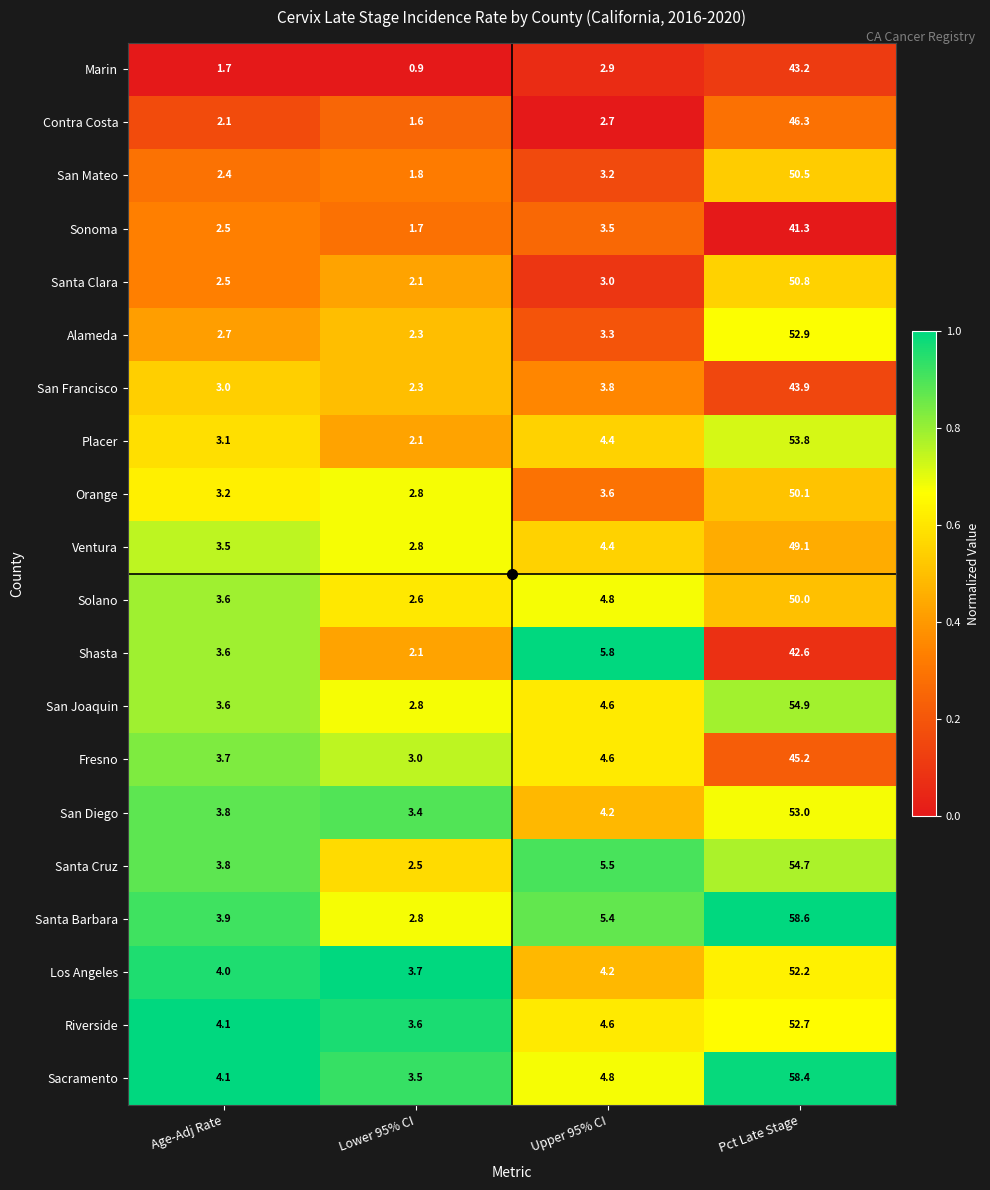

The Contra Costa series shows 1.6 at Lower 95% CI. True or false?

True